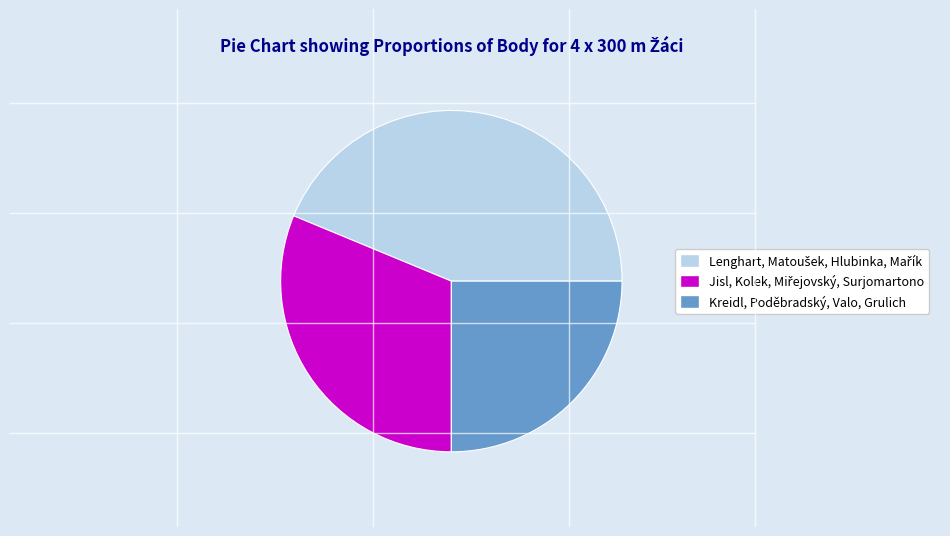

Count the number of slices in the pie.

3